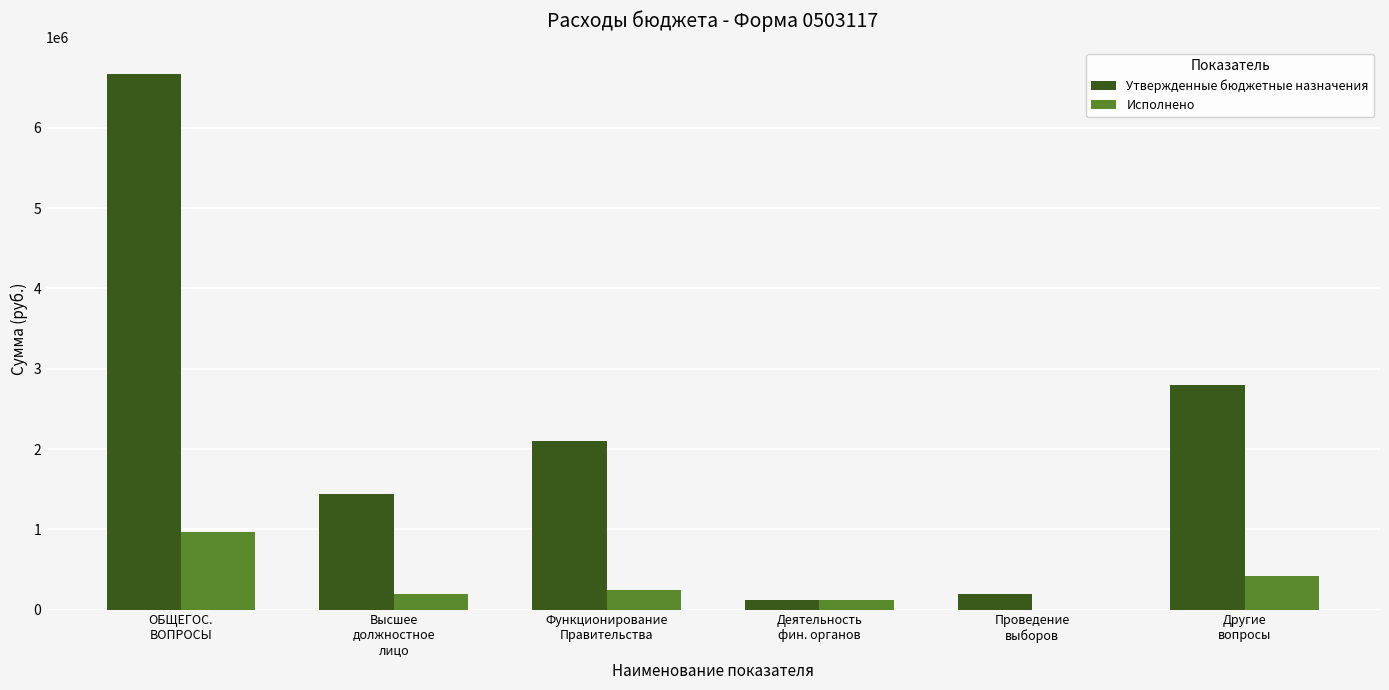

Count the number of data series in this chart.

2